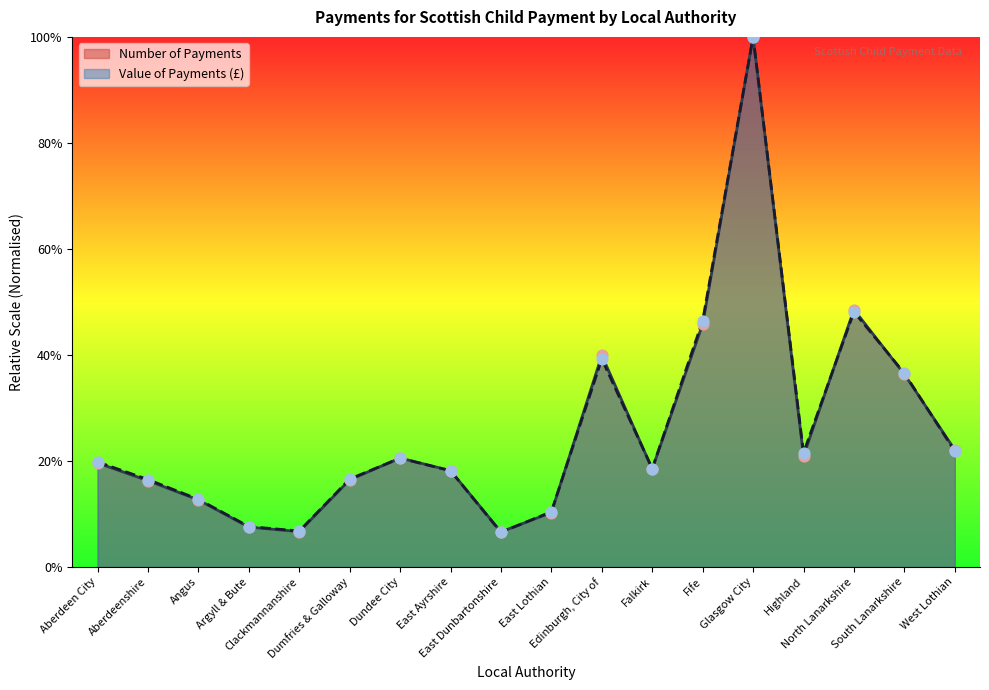

At how many categories does at least one series exceed 0?

18